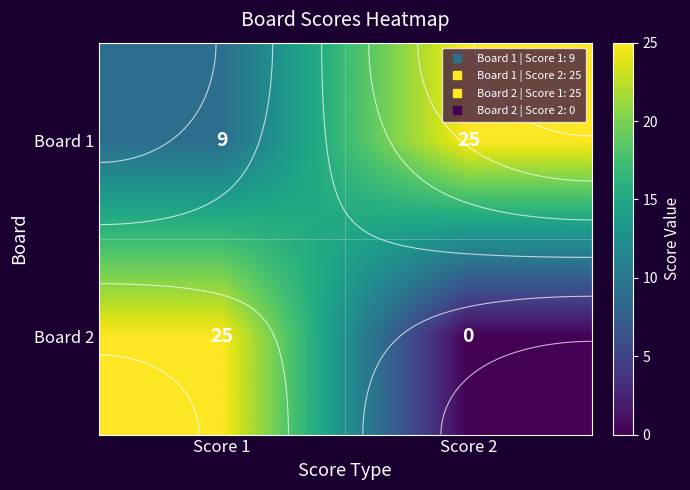

The value of Board 2 at Score 2 is 0. True or false?

True